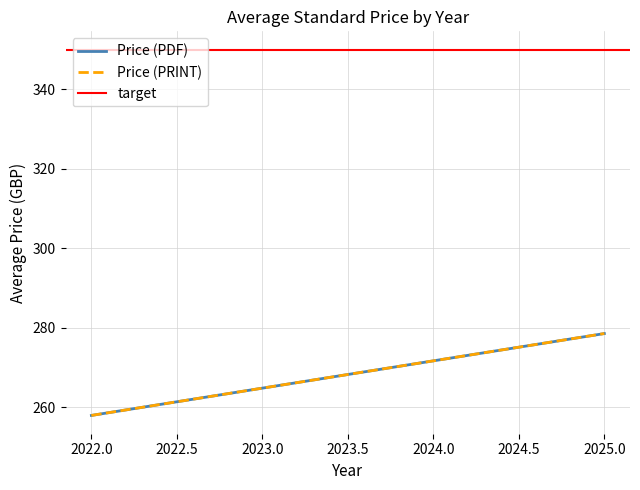

Between 2025.0 and 2022.0, which is larger?

2025.0